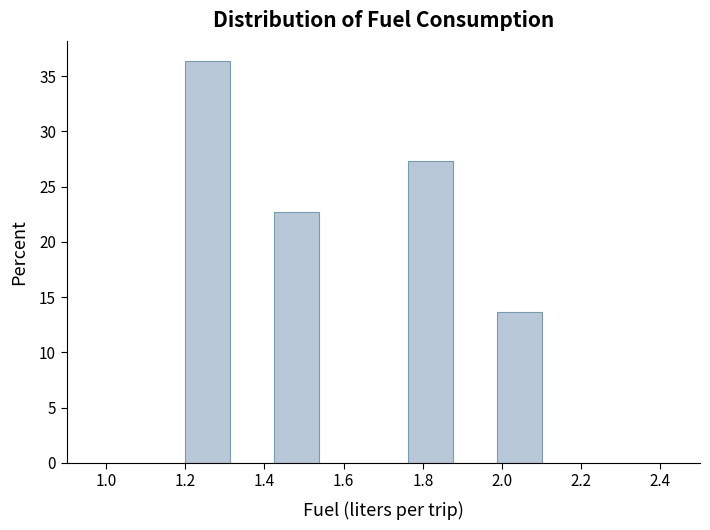

What is the height of the bar covering 1.20 to 1.32 on the x-axis? Neither the bar edges nor the heights are printed on the chart, so give them approximately, as read against the axes.

36.5